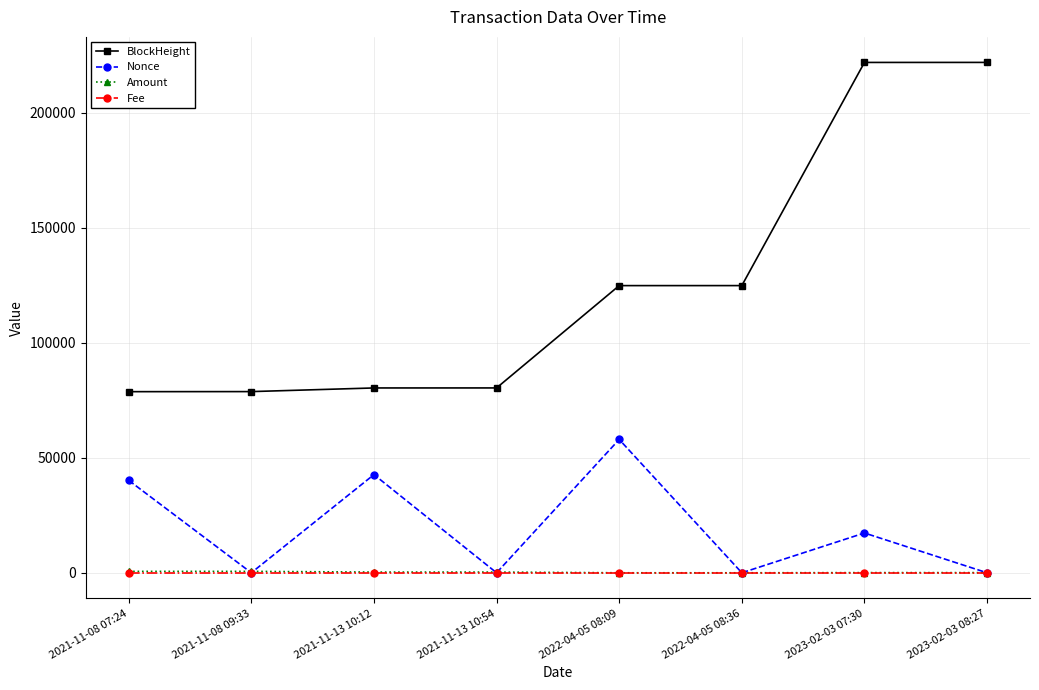

True or false: Nonce has more than 1 interior local peaks.

True